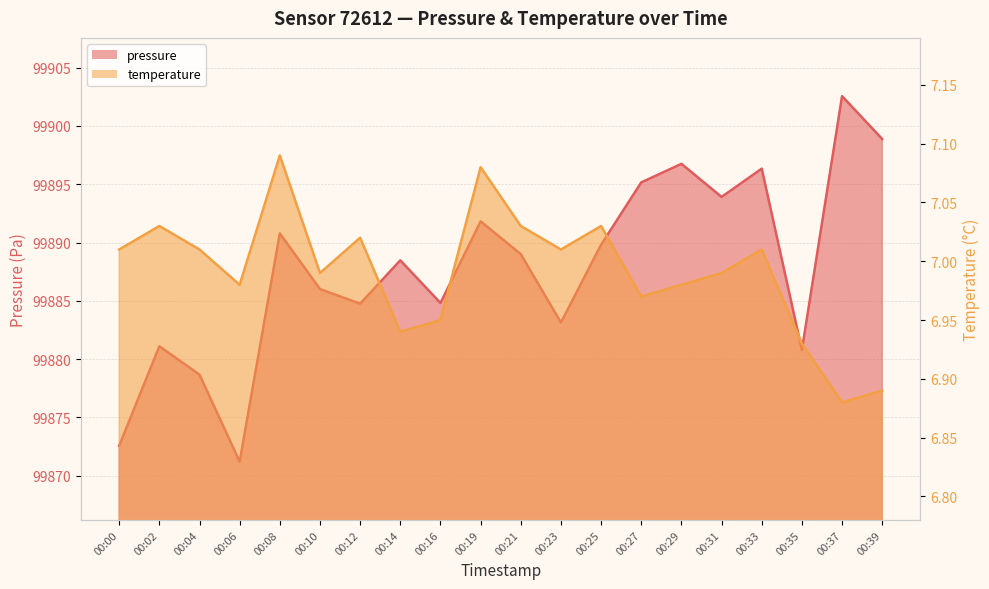

Where is pressure nearest to the value 99886?

00:10